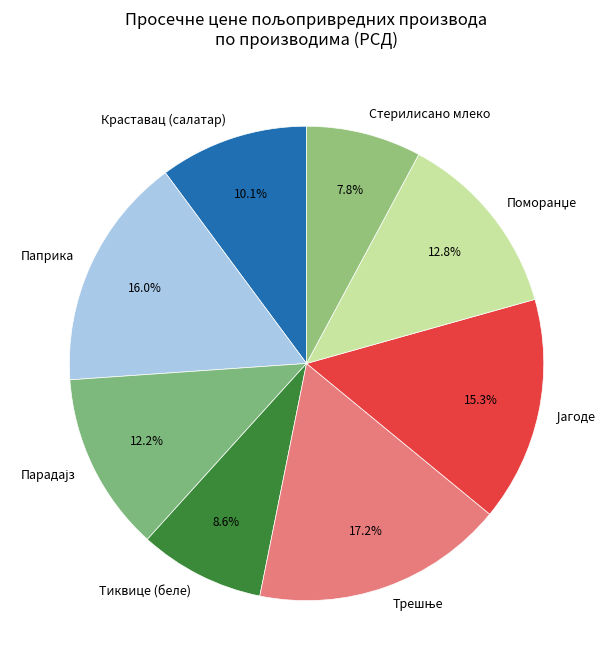

How many segments does this pie chart have?

8